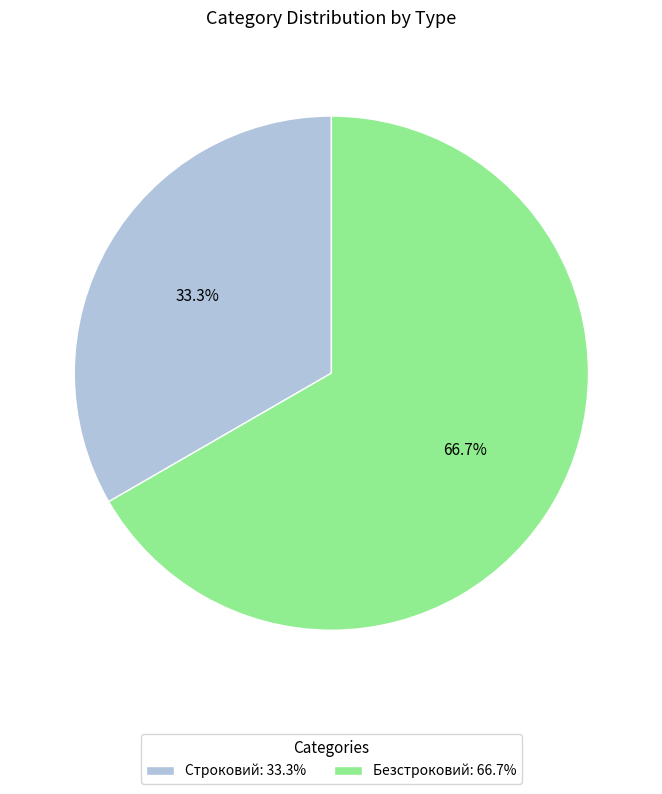

To the nearest percent, what is the average slice percentage?

50%